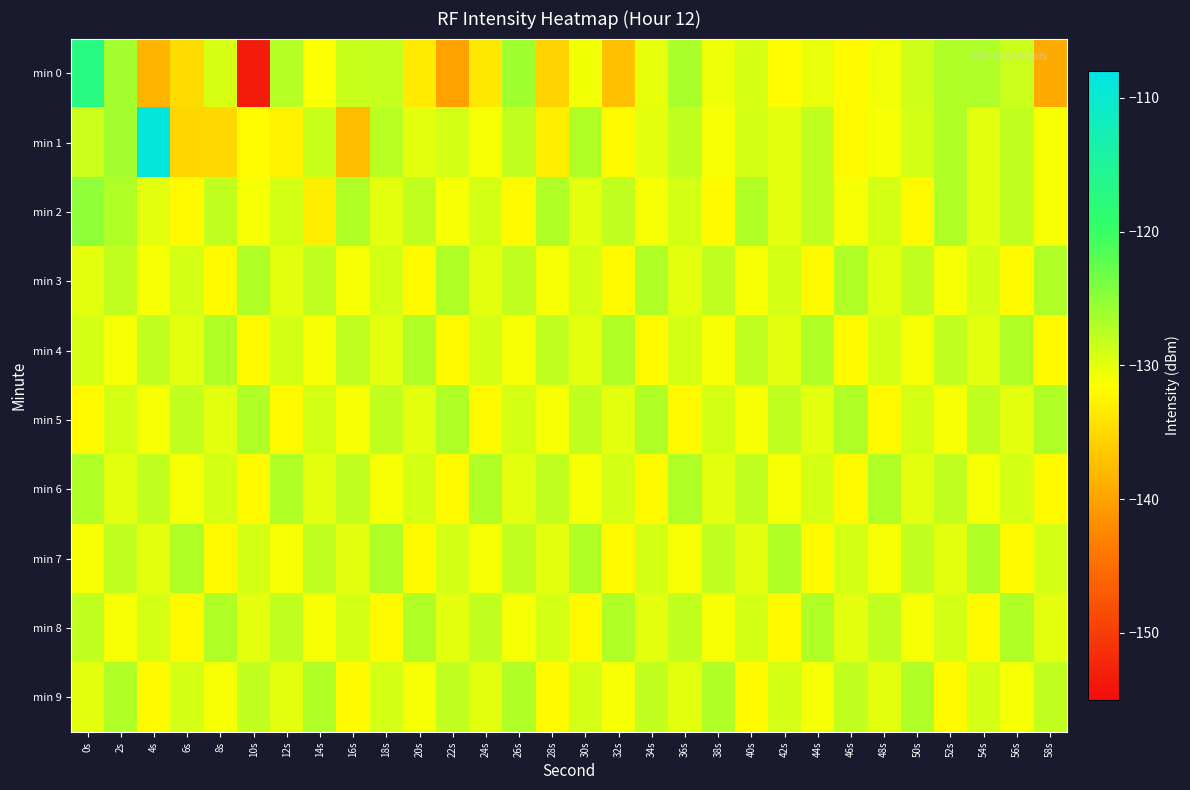

Reading left to right, extract all data points from this chart.

min 0: 0s=-117.0	2s=-126.3	4s=-138.3	6s=-134.7	8s=-129.2	10s=-153.4	12s=-127.3	14s=-131.3	16s=-128.3	18s=-128.1	20s=-133.4	22s=-140.0	24s=-133.5	26s=-126.0	28s=-135.5	30s=-130.8	32s=-137.3	34s=-130.1	36s=-126.6	38s=-130.5	40s=-129.2	42s=-131.8	44s=-130.2	46s=-131.9	48s=-130.7	50s=-128.7	52s=-126.9	54s=-126.8	56s=-128.4	58s=-139.2
min 1: 0s=-128.5	2s=-126.3	4s=-109.0	6s=-135.2	8s=-135.0	10s=-131.7	12s=-132.7	14s=-128.4	16s=-137.5	18s=-127.5	20s=-130.0	22s=-129.0	24s=-131.0	26s=-128.0	28s=-133.0	30s=-127.0	32s=-132.0	34s=-130.0	36s=-128.0	38s=-131.0	40s=-129.0	42s=-130.0	44s=-128.0	46s=-132.0	48s=-131.0	50s=-129.0	52s=-127.0	54s=-130.0	56s=-128.0	58s=-131.0
min 2: 0s=-125.0	2s=-127.0	4s=-130.0	6s=-132.0	8s=-128.0	10s=-131.0	12s=-129.0	14s=-133.0	16s=-127.0	18s=-130.0	20s=-128.0	22s=-131.0	24s=-129.0	26s=-132.0	28s=-127.0	30s=-130.0	32s=-128.0	34s=-131.0	36s=-129.0	38s=-132.0	40s=-127.0	42s=-130.0	44s=-128.0	46s=-131.0	48s=-129.0	50s=-132.0	52s=-127.0	54s=-130.0	56s=-128.0	58s=-131.0
min 3: 0s=-130.0	2s=-128.0	4s=-131.0	6s=-129.0	8s=-132.0	10s=-127.0	12s=-130.0	14s=-128.0	16s=-131.0	18s=-129.0	20s=-132.0	22s=-127.0	24s=-130.0	26s=-128.0	28s=-131.0	30s=-129.0	32s=-132.0	34s=-127.0	36s=-130.0	38s=-128.0	40s=-131.0	42s=-129.0	44s=-132.0	46s=-127.0	48s=-130.0	50s=-128.0	52s=-131.0	54s=-129.0	56s=-132.0	58s=-127.0
min 4: 0s=-129.0	2s=-131.0	4s=-128.0	6s=-130.0	8s=-127.0	10s=-132.0	12s=-129.0	14s=-131.0	16s=-128.0	18s=-130.0	20s=-127.0	22s=-132.0	24s=-129.0	26s=-131.0	28s=-128.0	30s=-130.0	32s=-127.0	34s=-132.0	36s=-129.0	38s=-131.0	40s=-128.0	42s=-130.0	44s=-127.0	46s=-132.0	48s=-129.0	50s=-131.0	52s=-128.0	54s=-130.0	56s=-127.0	58s=-132.0
min 5: 0s=-132.0	2s=-129.0	4s=-131.0	6s=-128.0	8s=-130.0	10s=-127.0	12s=-132.0	14s=-129.0	16s=-131.0	18s=-128.0	20s=-130.0	22s=-127.0	24s=-132.0	26s=-129.0	28s=-131.0	30s=-128.0	32s=-130.0	34s=-127.0	36s=-132.0	38s=-129.0	40s=-131.0	42s=-128.0	44s=-130.0	46s=-127.0	48s=-132.0	50s=-129.0	52s=-131.0	54s=-128.0	56s=-130.0	58s=-127.0
min 6: 0s=-127.0	2s=-130.0	4s=-128.0	6s=-131.0	8s=-129.0	10s=-132.0	12s=-127.0	14s=-130.0	16s=-128.0	18s=-131.0	20s=-129.0	22s=-132.0	24s=-127.0	26s=-130.0	28s=-128.0	30s=-131.0	32s=-129.0	34s=-132.0	36s=-127.0	38s=-130.0	40s=-128.0	42s=-131.0	44s=-129.0	46s=-132.0	48s=-127.0	50s=-130.0	52s=-128.0	54s=-131.0	56s=-129.0	58s=-132.0
min 7: 0s=-131.0	2s=-128.0	4s=-130.0	6s=-127.0	8s=-132.0	10s=-129.0	12s=-131.0	14s=-128.0	16s=-130.0	18s=-127.0	20s=-132.0	22s=-129.0	24s=-131.0	26s=-128.0	28s=-130.0	30s=-127.0	32s=-132.0	34s=-129.0	36s=-131.0	38s=-128.0	40s=-130.0	42s=-127.0	44s=-132.0	46s=-129.0	48s=-131.0	50s=-128.0	52s=-130.0	54s=-127.0	56s=-132.0	58s=-129.0
min 8: 0s=-128.0	2s=-131.0	4s=-129.0	6s=-132.0	8s=-127.0	10s=-130.0	12s=-128.0	14s=-131.0	16s=-129.0	18s=-132.0	20s=-127.0	22s=-130.0	24s=-128.0	26s=-131.0	28s=-129.0	30s=-132.0	32s=-127.0	34s=-130.0	36s=-128.0	38s=-131.0	40s=-129.0	42s=-132.0	44s=-127.0	46s=-130.0	48s=-128.0	50s=-131.0	52s=-129.0	54s=-132.0	56s=-127.0	58s=-130.0
min 9: 0s=-130.0	2s=-127.0	4s=-132.0	6s=-129.0	8s=-131.0	10s=-128.0	12s=-130.0	14s=-127.0	16s=-132.0	18s=-129.0	20s=-131.0	22s=-128.0	24s=-130.0	26s=-127.0	28s=-132.0	30s=-129.0	32s=-131.0	34s=-128.0	36s=-130.0	38s=-127.0	40s=-132.0	42s=-129.0	44s=-131.0	46s=-128.0	48s=-130.0	50s=-127.0	52s=-132.0	54s=-129.0	56s=-131.0	58s=-128.0